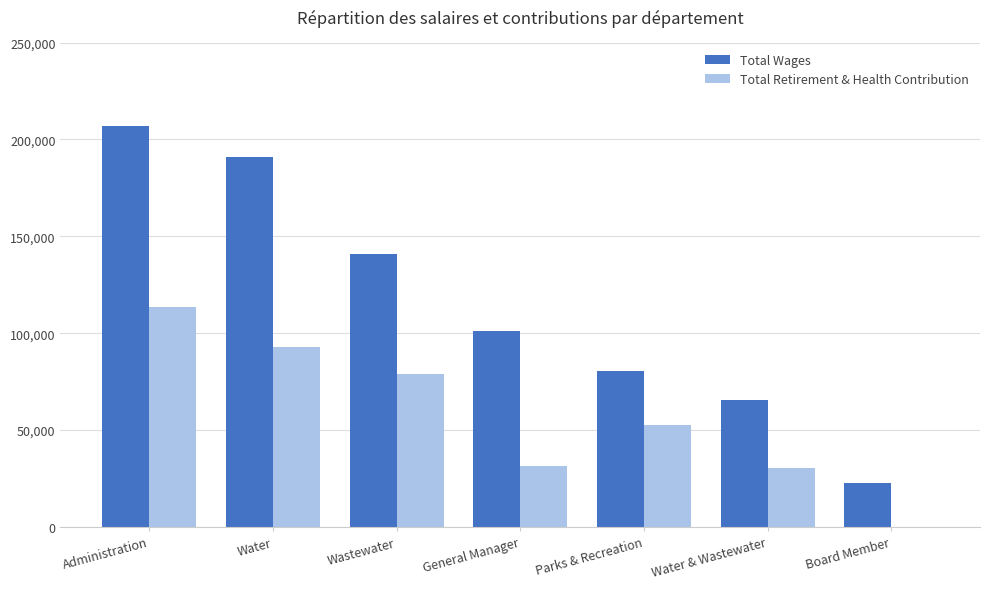

Which series has the largest total across all categories?

Total Wages